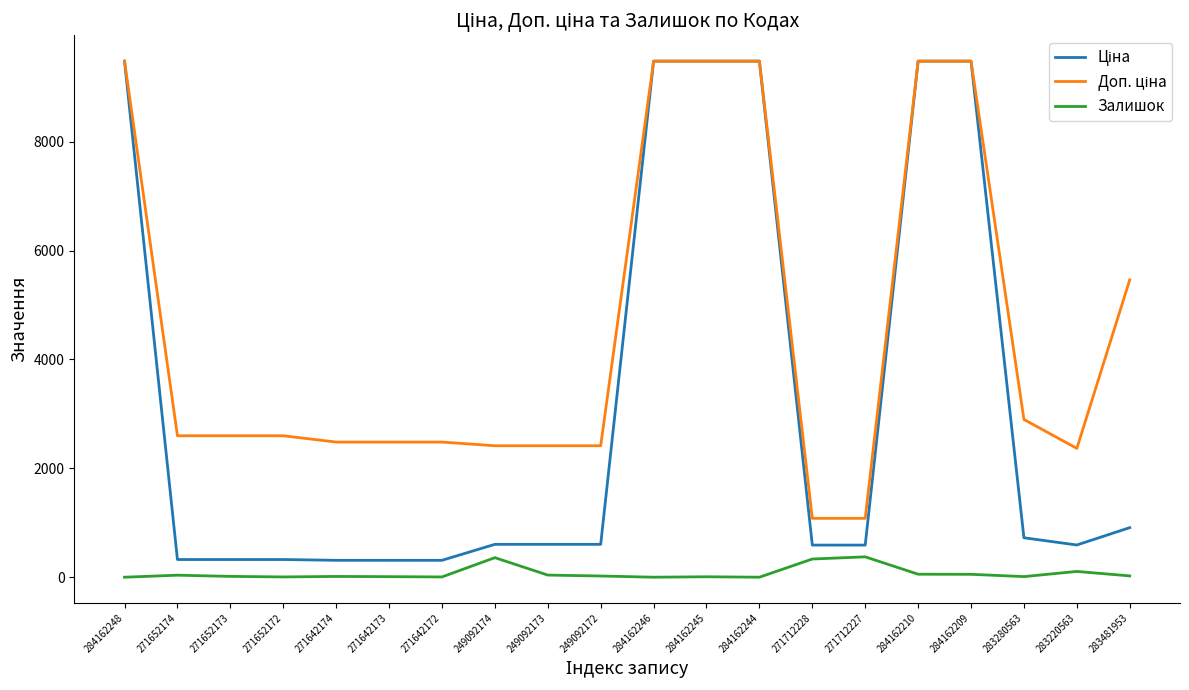

What is the total value across all series at 284162244?

18960.1